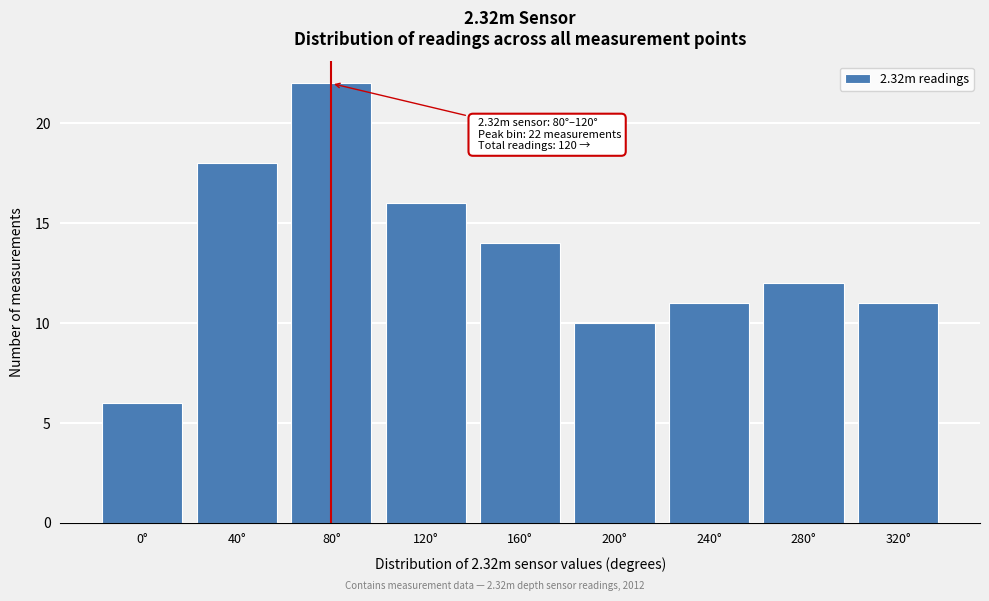

Reading left to right, list all the values displayed in this chart.

6	18	22	16	14	10	11	12	11